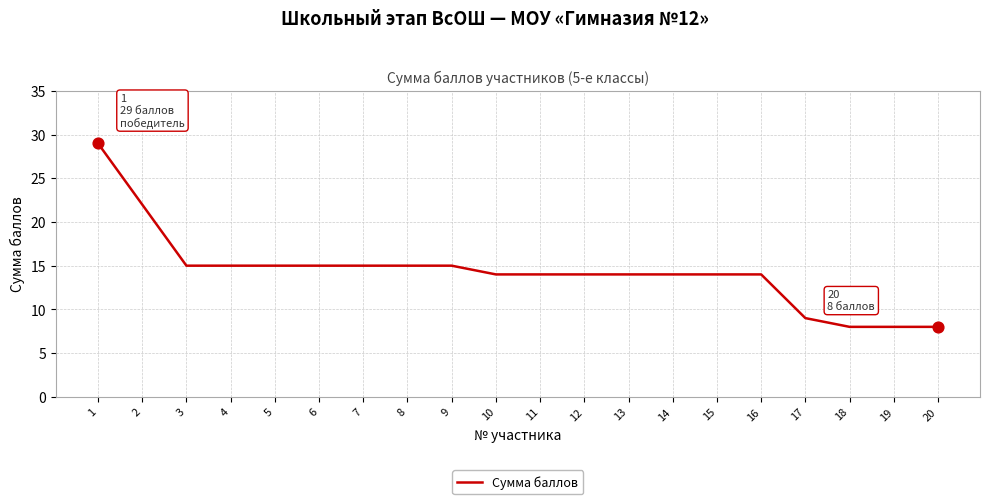

What is the change in value from 7 to 14?

-1